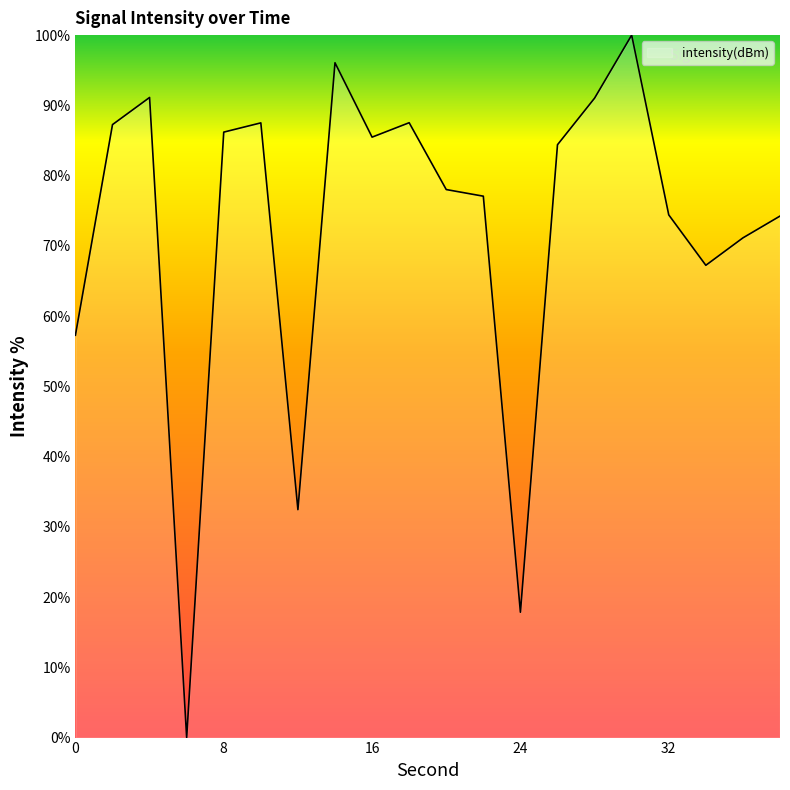

What is the maximum value shown in the chart?

100.0